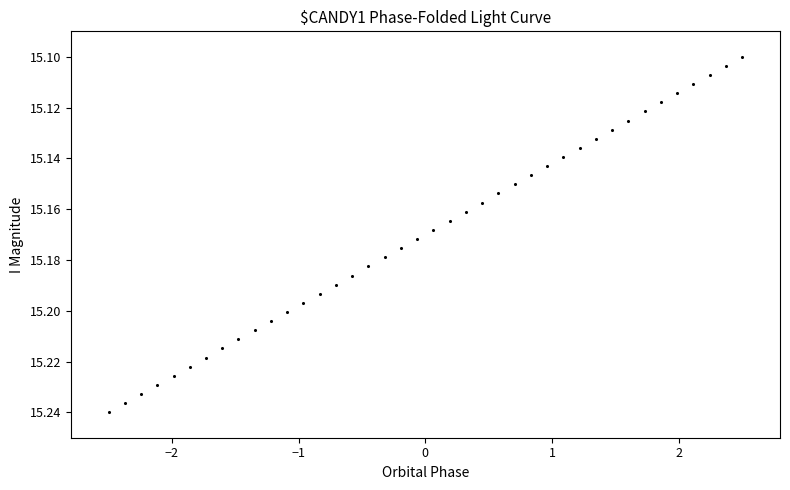

What is the range of X values (max minus min)?

5.0